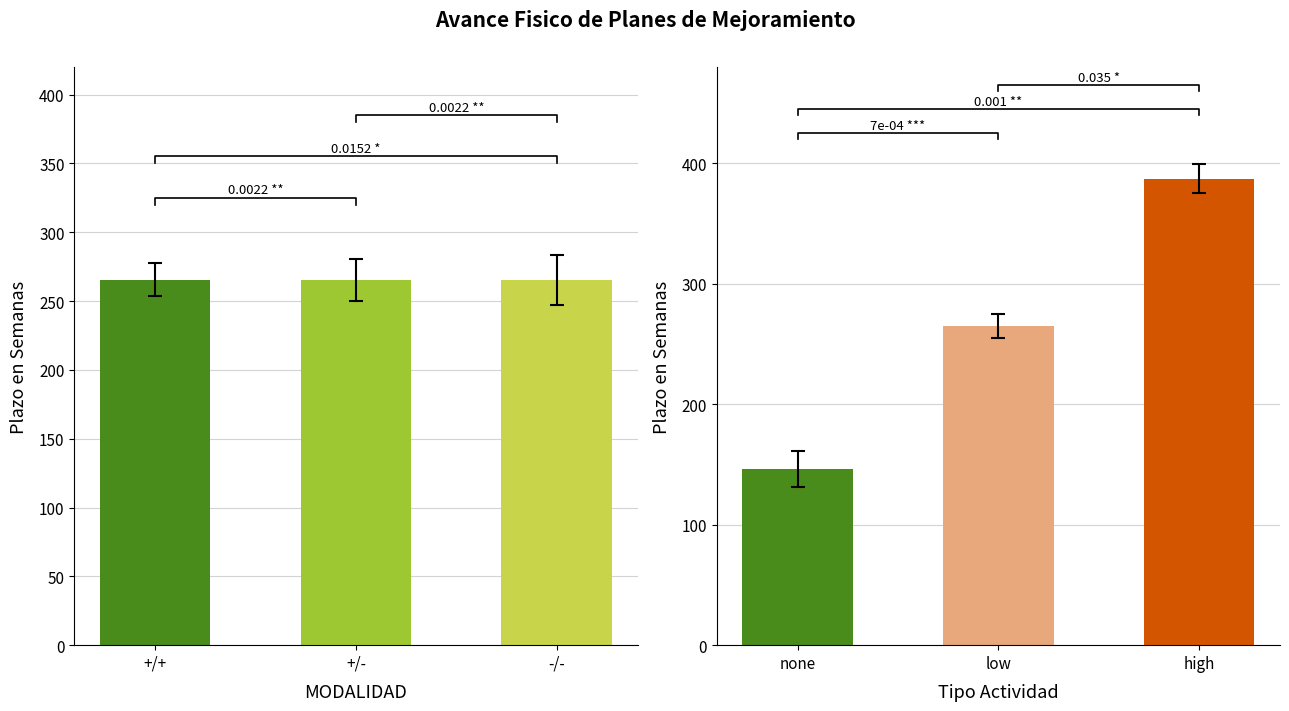

Are the bars grouped side by side (vs. stacked)?

Yes